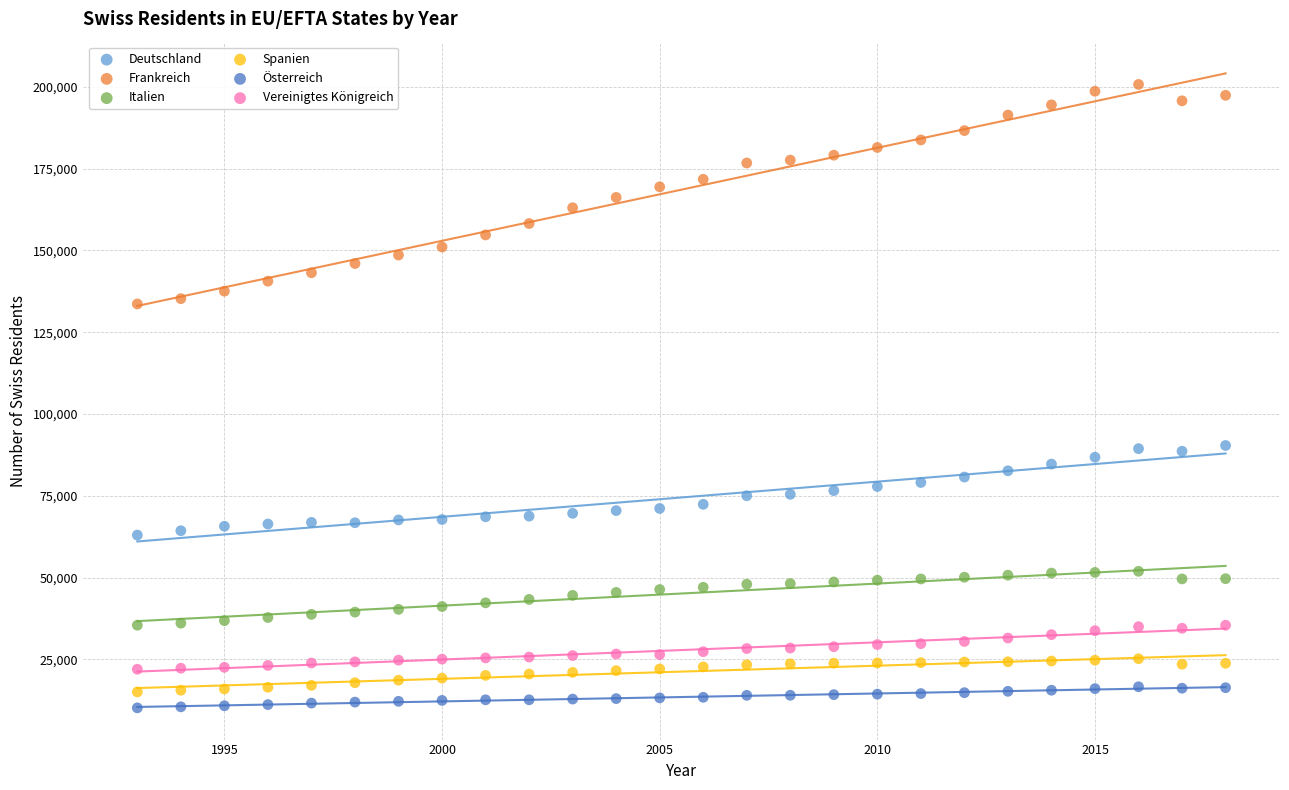

Which series has the largest Y range (max minus min)?

Frankreich